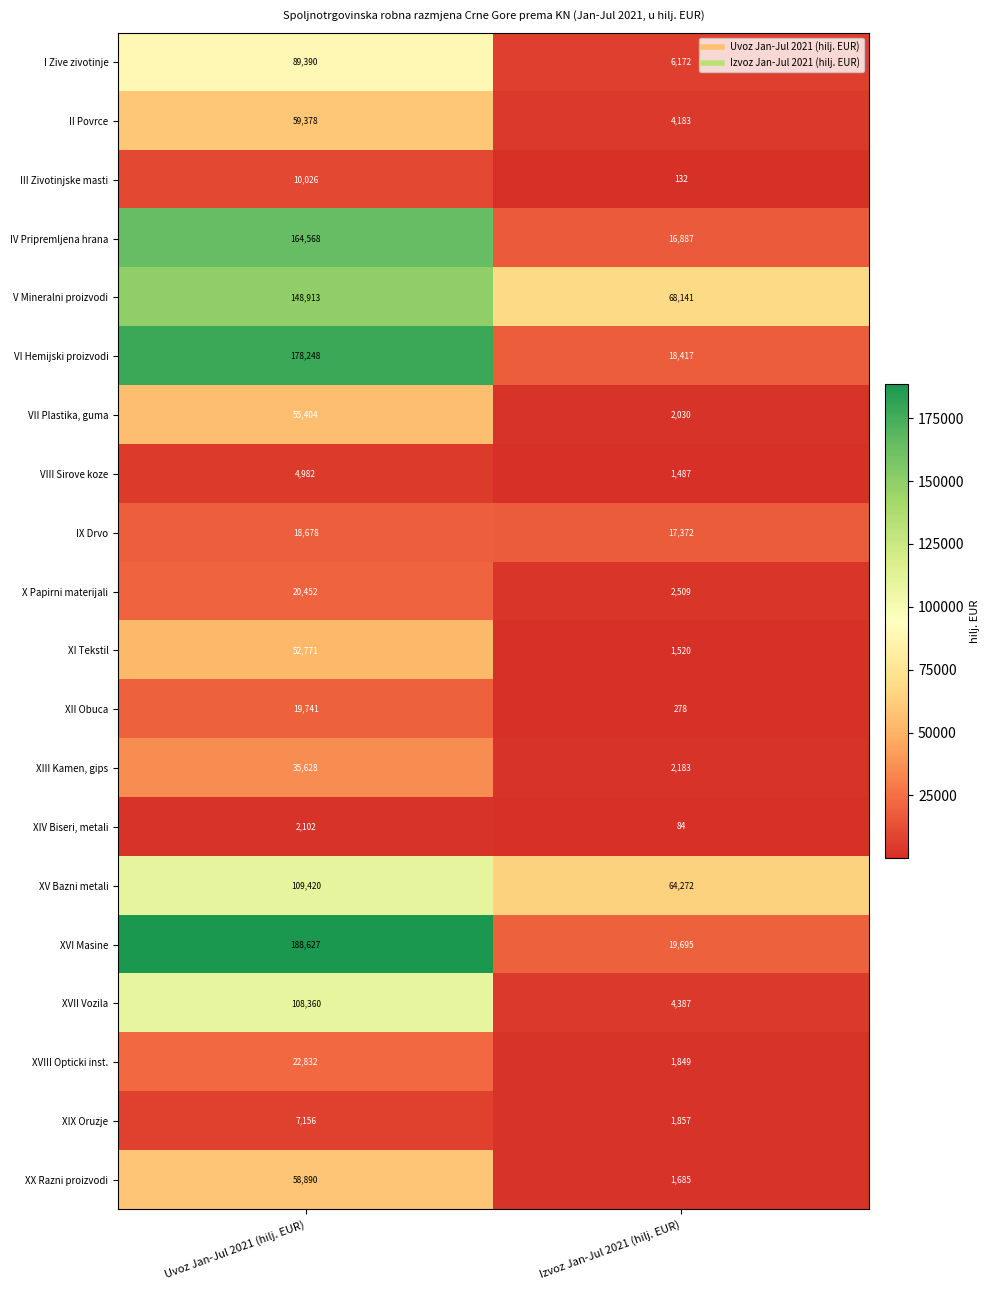

Which series has the widest spread of values?

XVI Masine